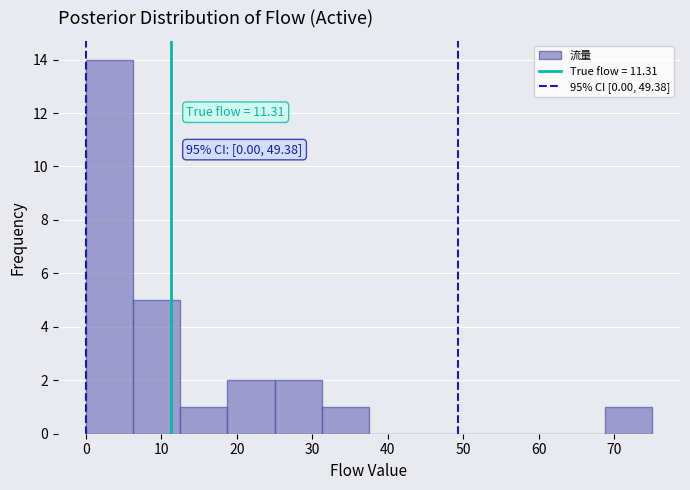

Over which range of the x-axis is the bar tallest?

0 to 6